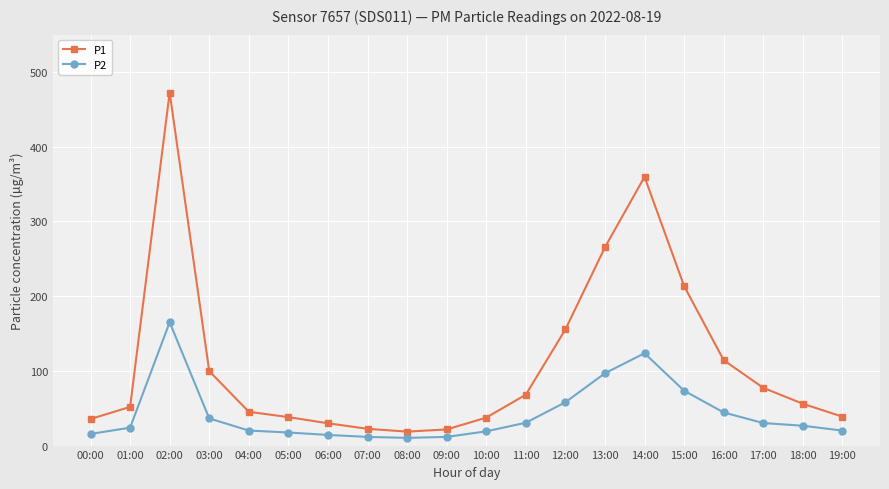

What is the sum of all P1 values?

2221.2